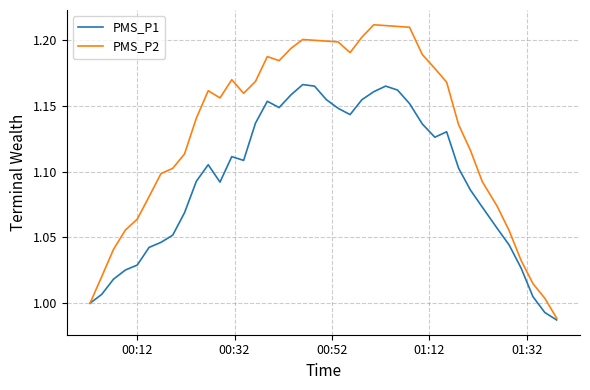

Which series has the largest total across all categories?

PMS_P2